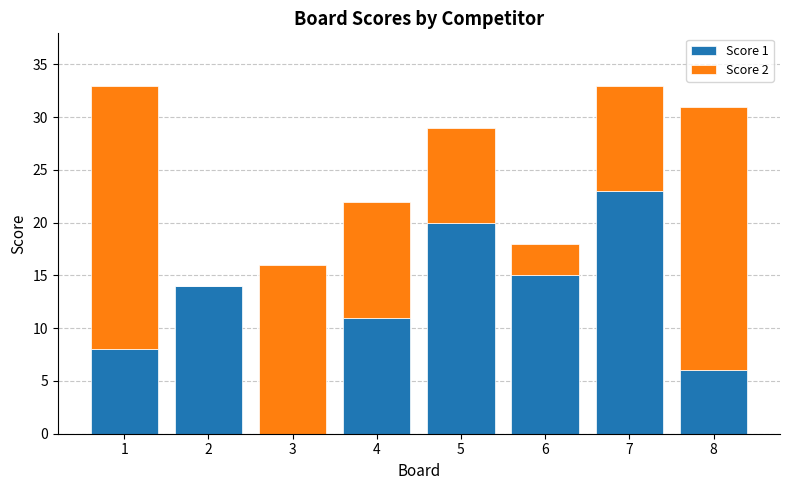

The value of Score 1 at 6 is 15. True or false?

True